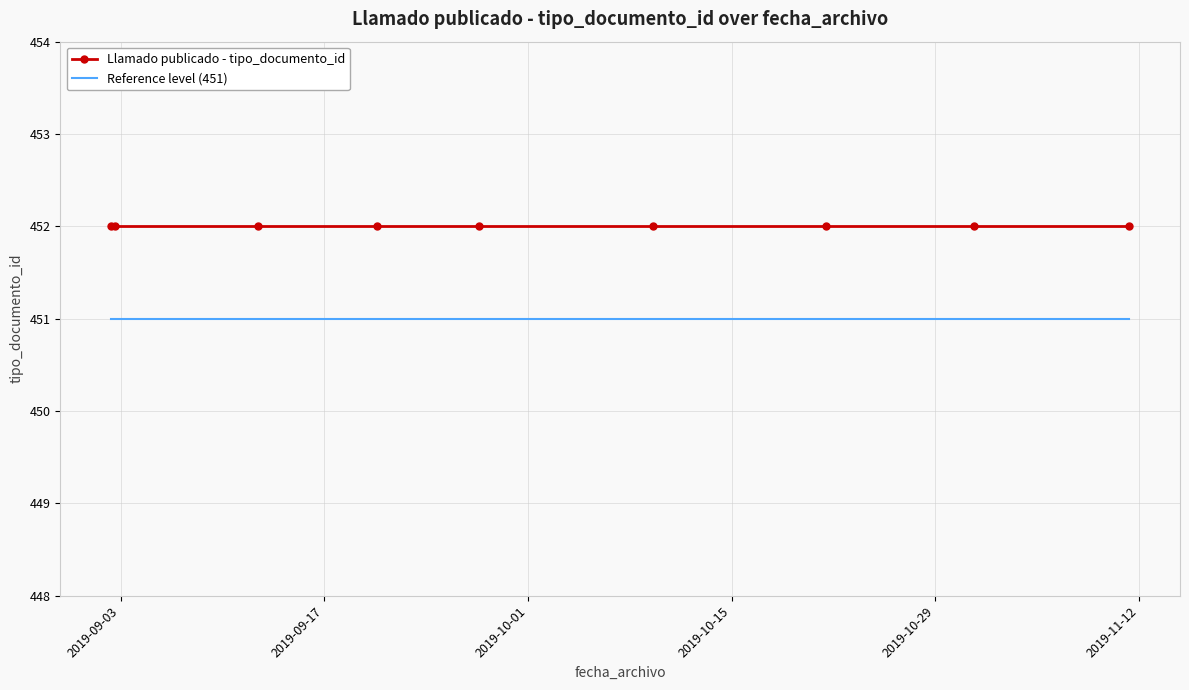

List the series in order of their peak value, lowest first.

Reference level (451), Llamado publicado - tipo_documento_id